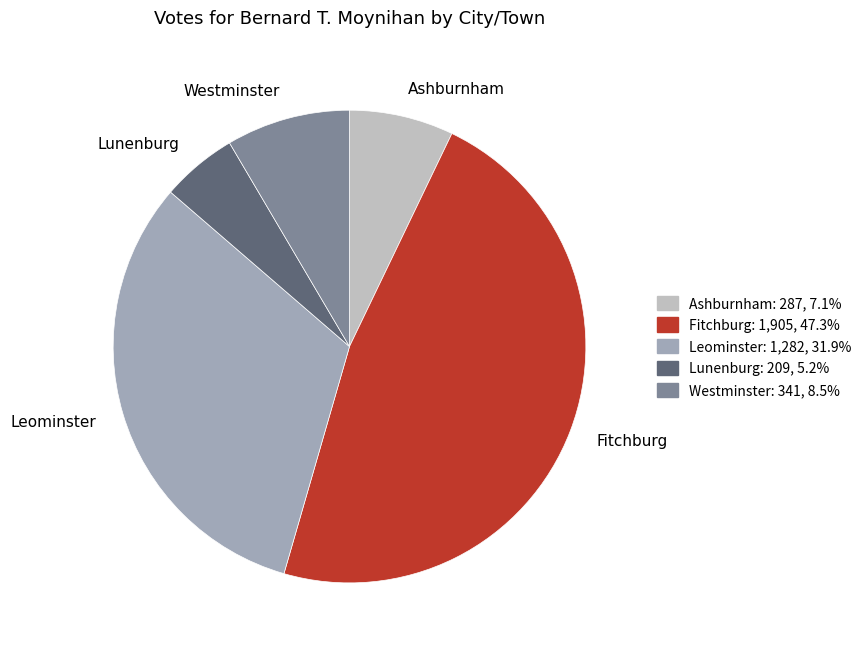

Which category has the smallest portion of the pie?

Lunenburg